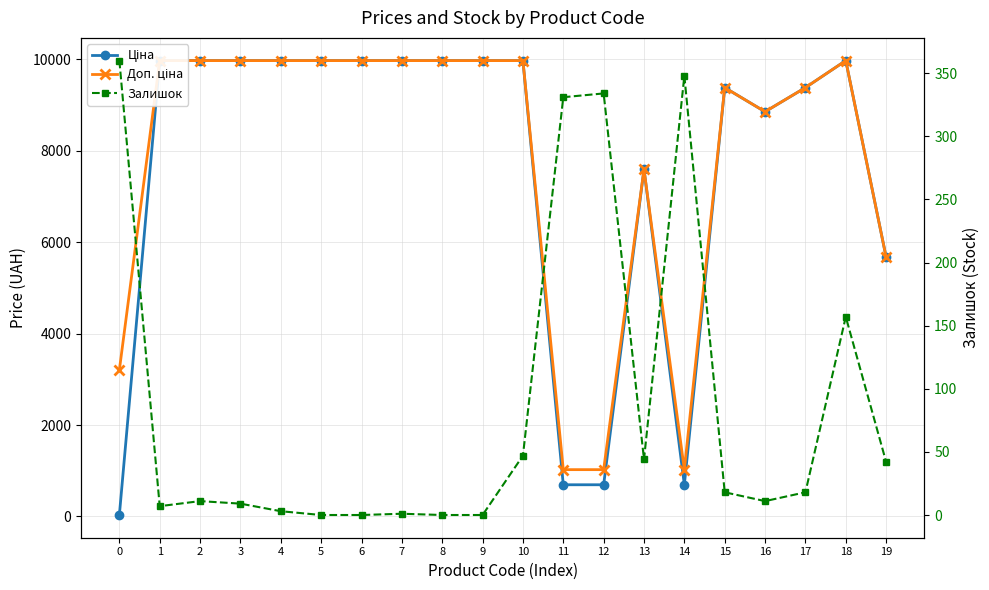

What is the sum of the Доп. ціна values at 17 and 11?

10408.6